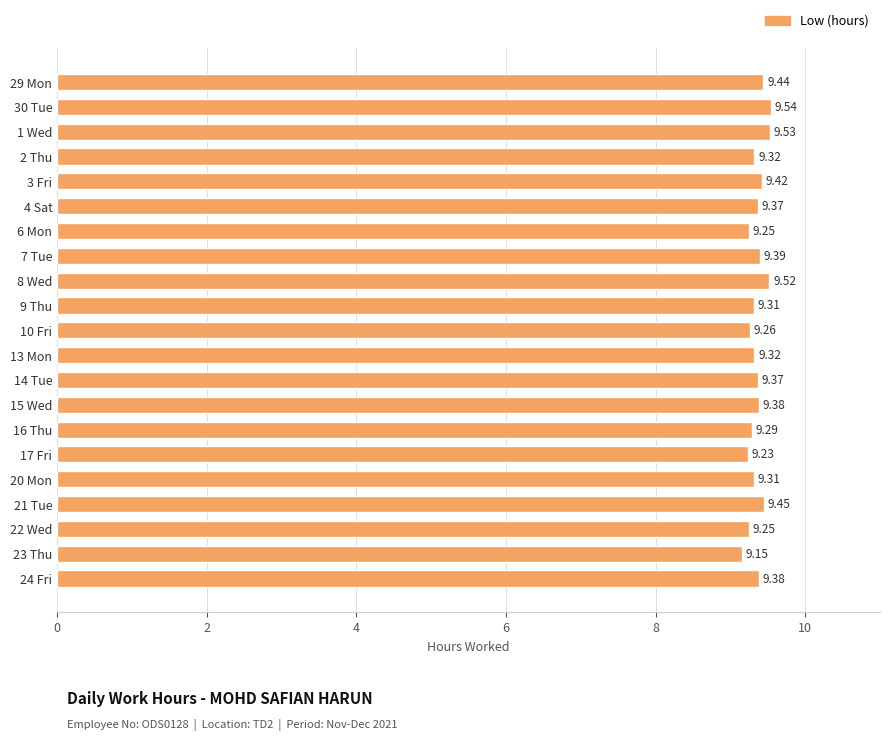

What is the sum of the values at 29 Mon and 16 Thu?

18.7